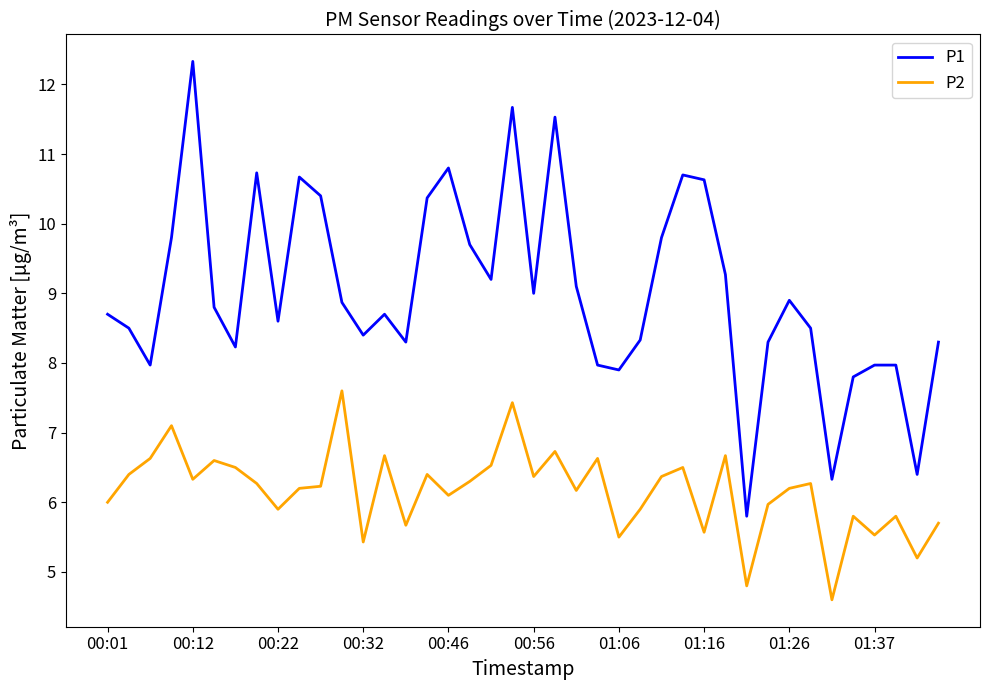

Does the chart display data point markers on the line(s)?

No